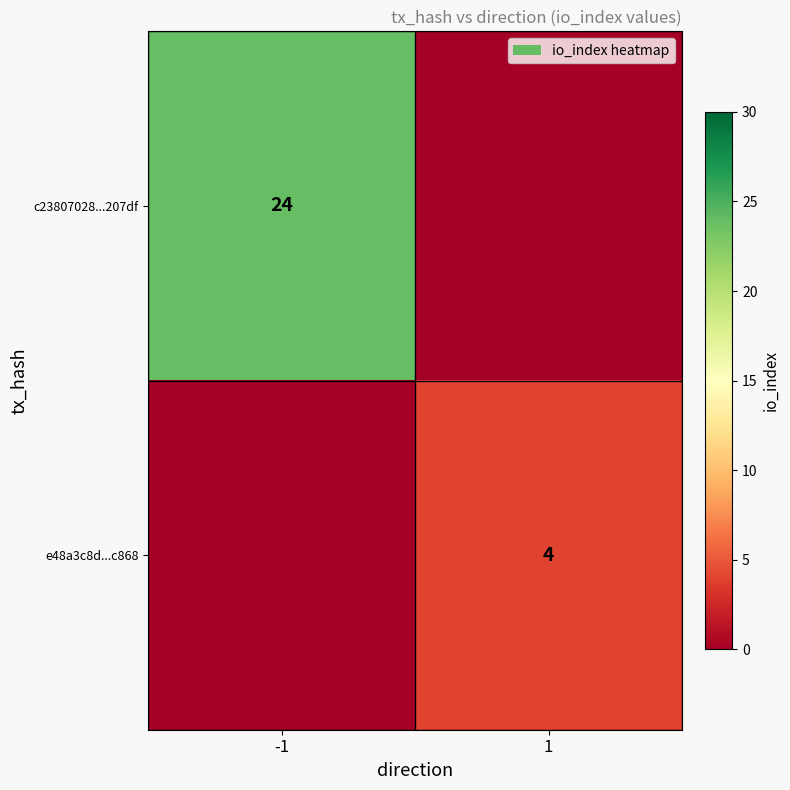

True or false: c23807028...207df has a value of 24 at -1.

True